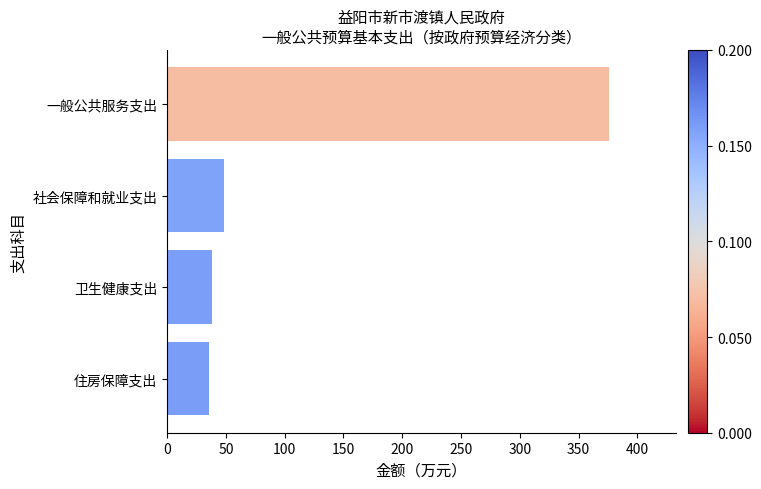

What is the difference between the maximum and minimum values?

340.8